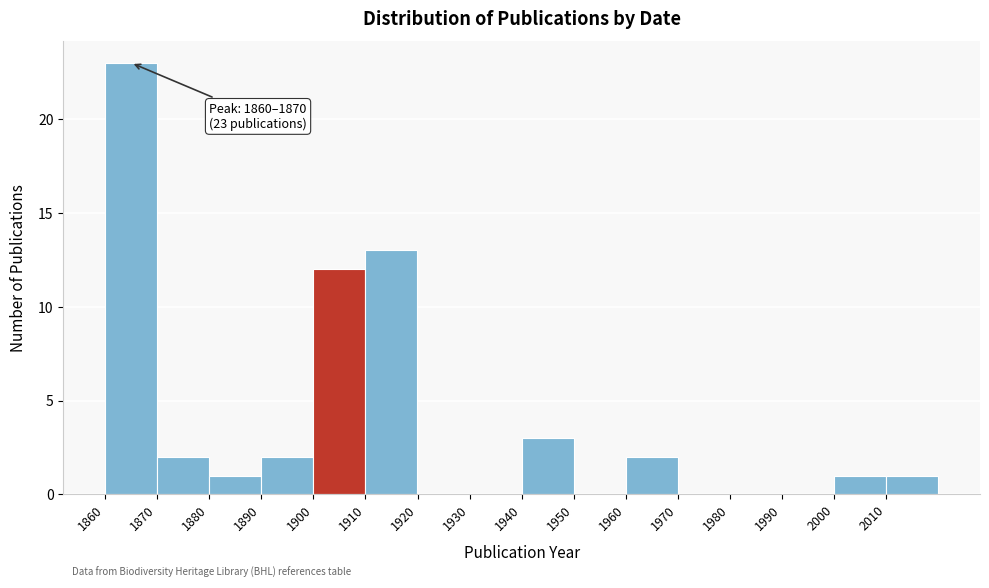

Which range on the x-axis has the tallest bar?

1860 to 1870